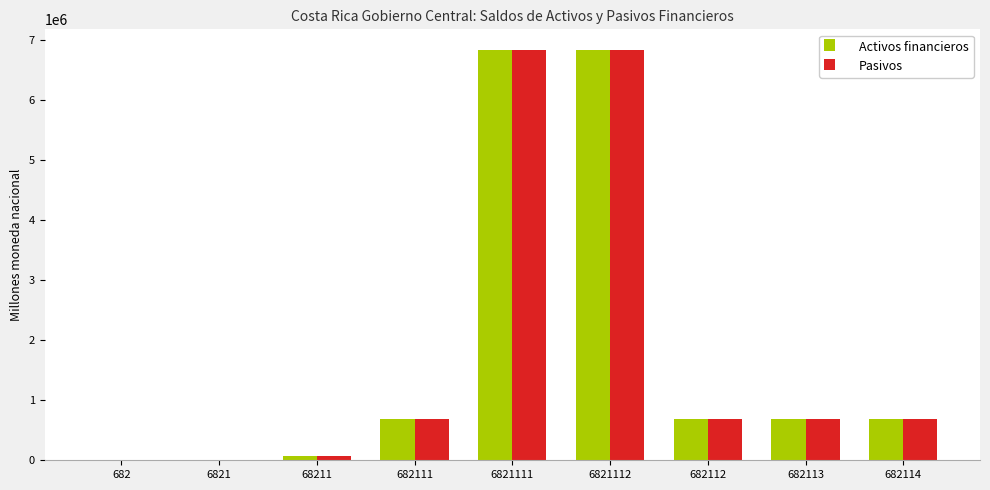

What is the average value of the Pasivos series?

1830055